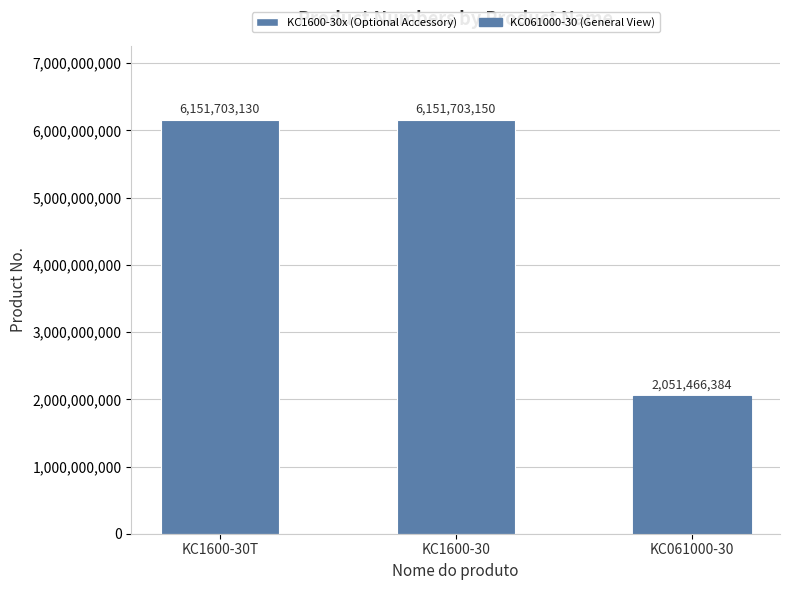

Reading left to right, extract all data points from this chart.

6151703130	6151703150	2051466384